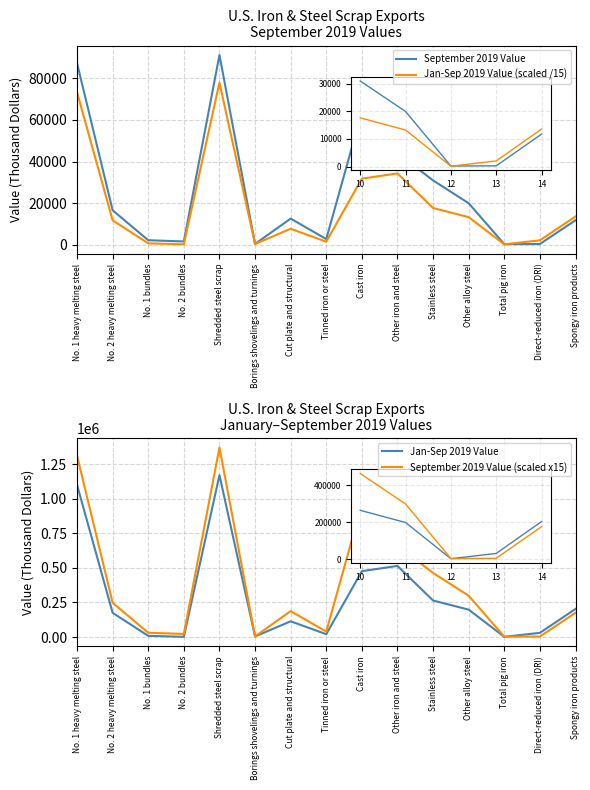

What is the label of the 11th point from the right?

Shredded steel scrap